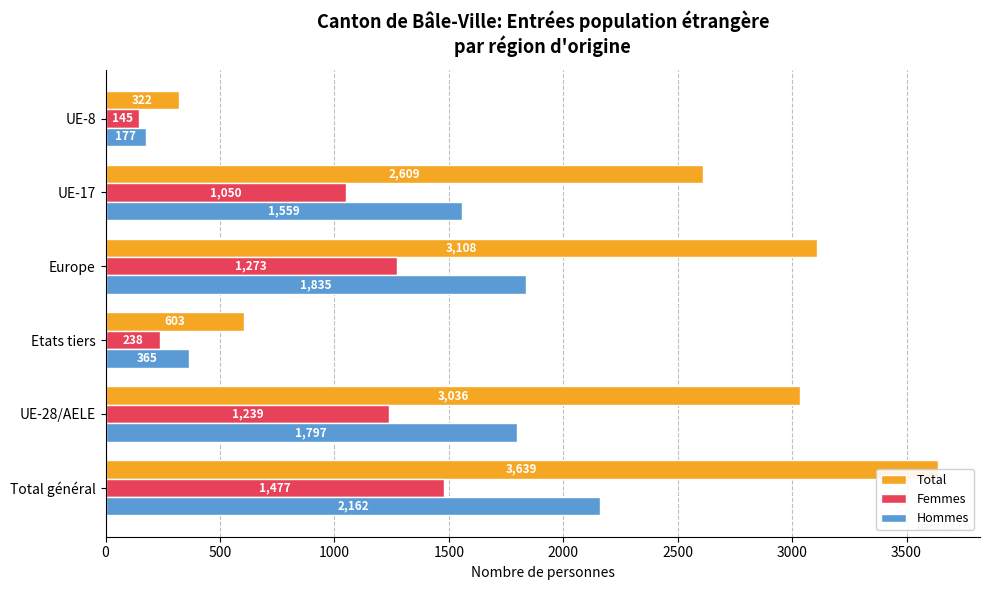

What is the difference between the second highest and second lowest values in the Hommes series?

1470